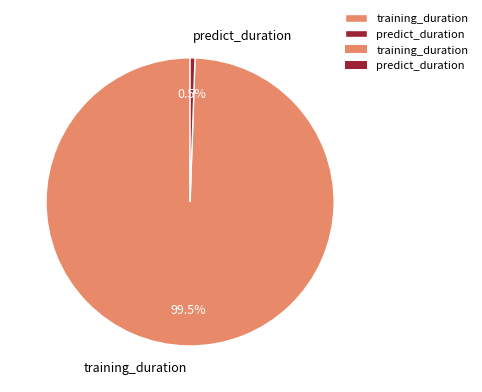

Which category has the smallest portion of the pie?

predict_duration